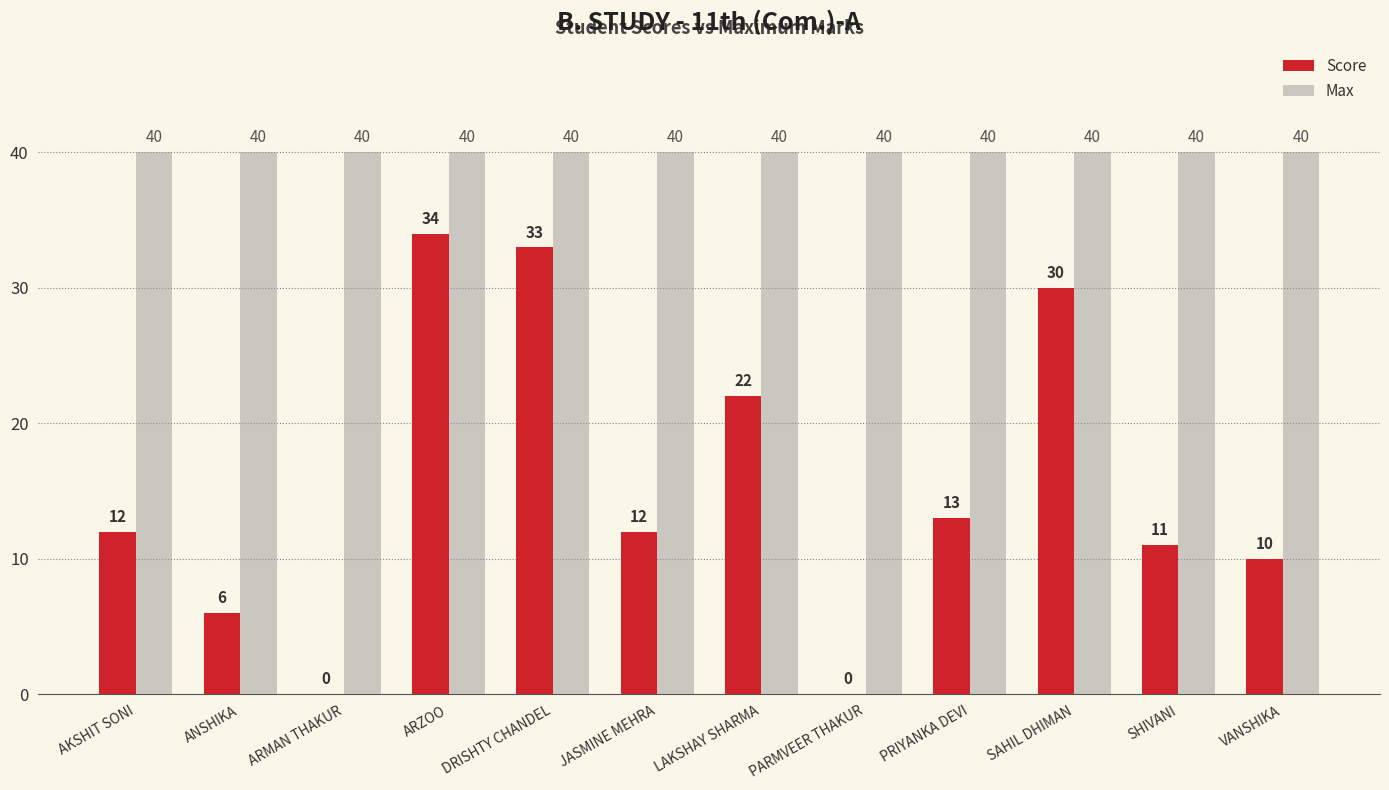

What are all the series names shown in the legend?

Score, Max